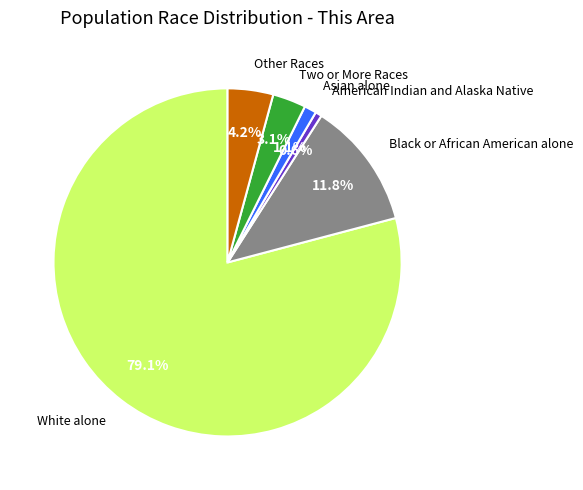

How many slices are in this pie chart?

6